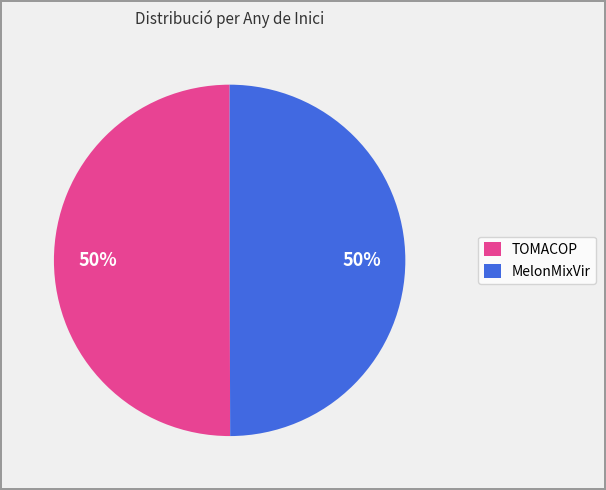

To the nearest percent, what is the average slice percentage?

50%